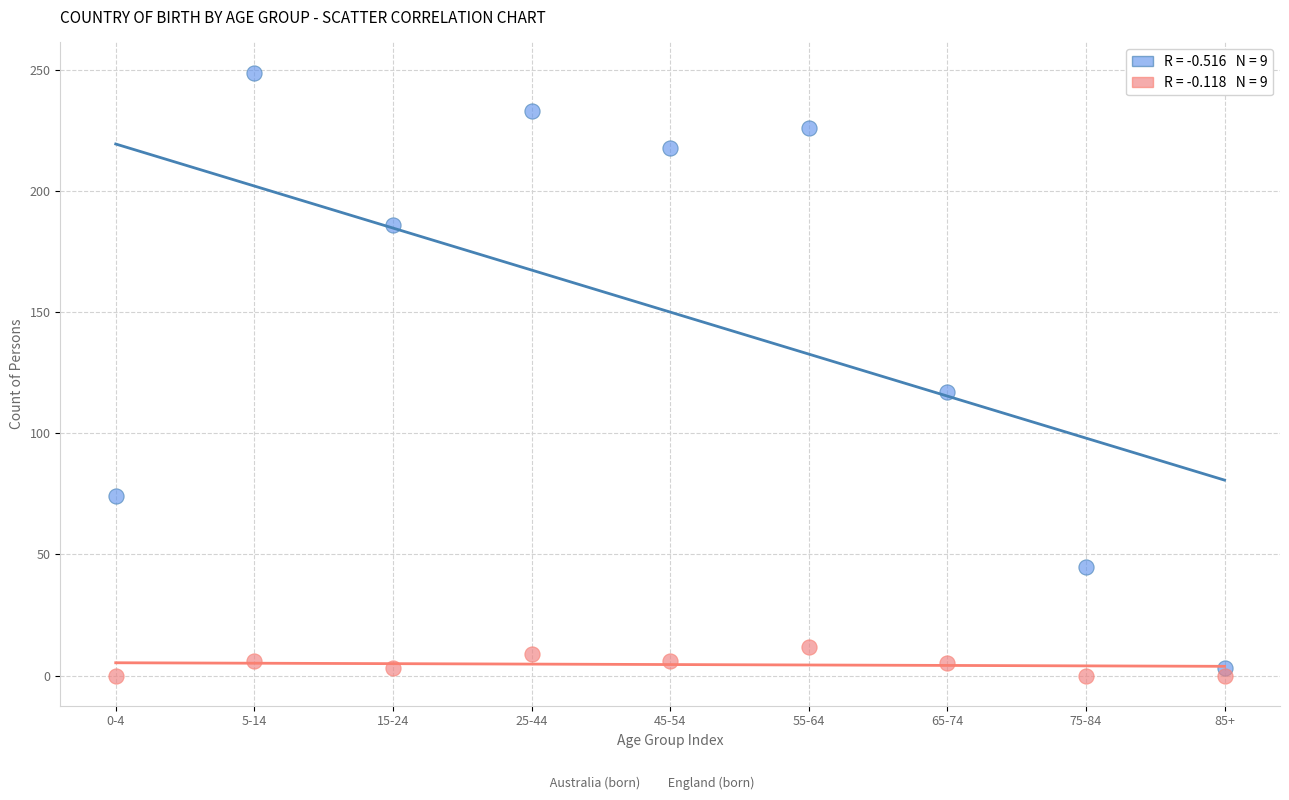

Across all data points, what is the range of Y values (max minus min)?

249